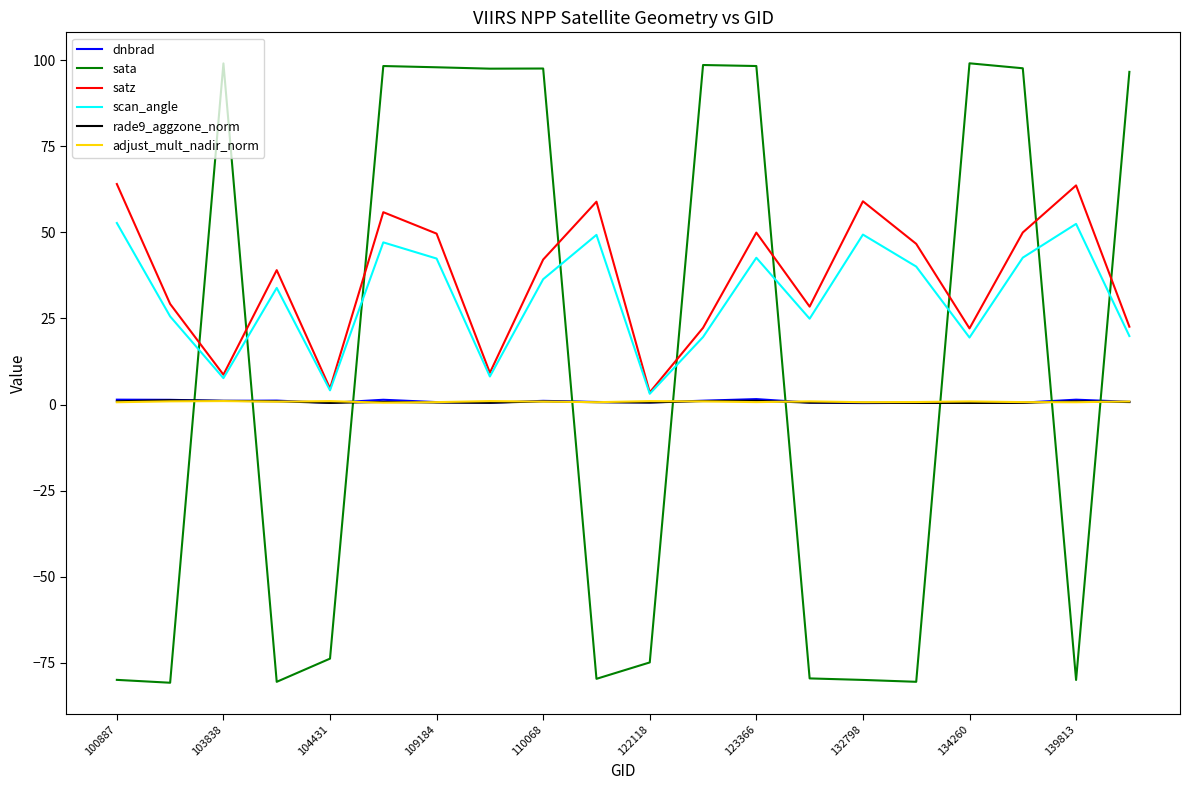

Which series has the largest range (max minus min)?

sata